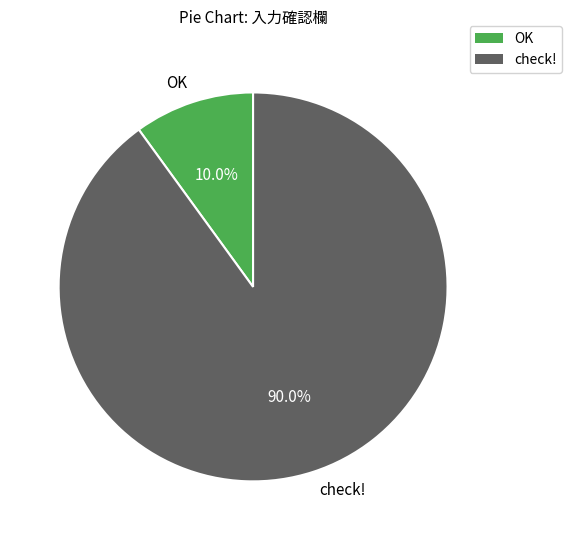

Is there any slice that represents more than half of the pie?

Yes